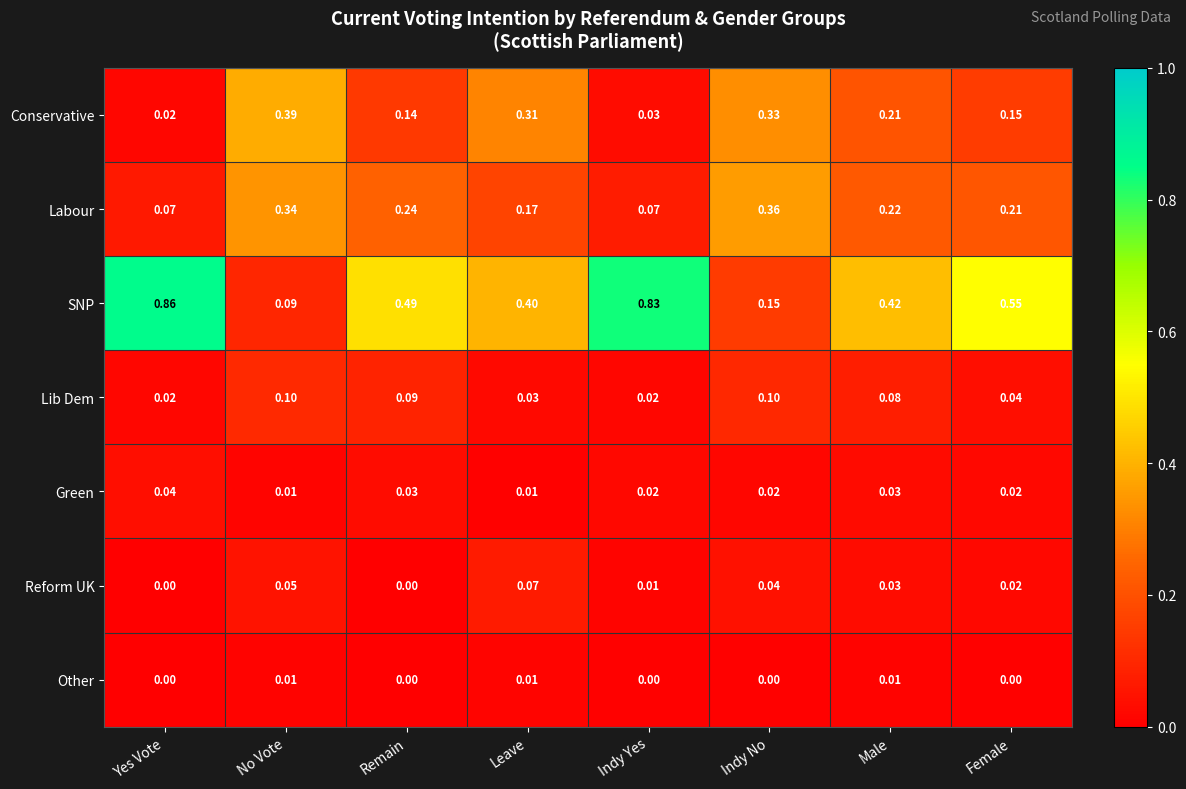

Rank the series by their maximum value, from lowest to highest.

Other, Green, Reform UK, Lib Dem, Labour, Conservative, SNP